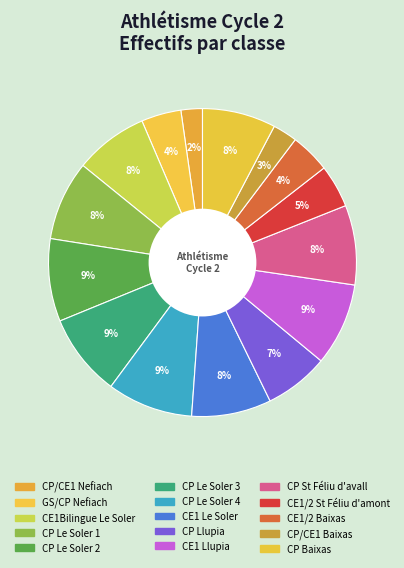

What is the largest slice in the pie chart?

CP Le Soler 4